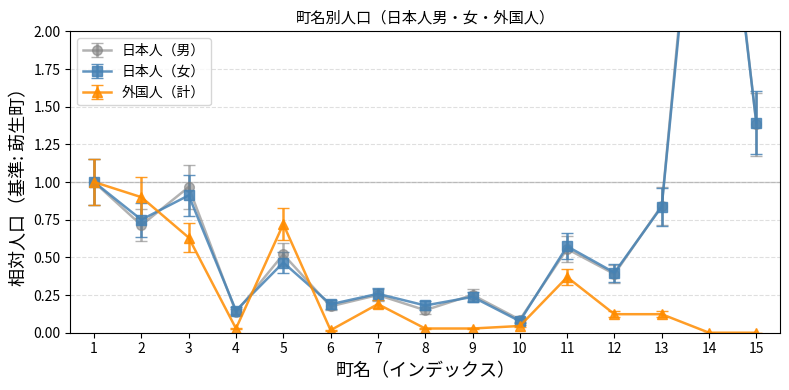

True or false: 外国人（計） has more than 1 interior local peaks.

True